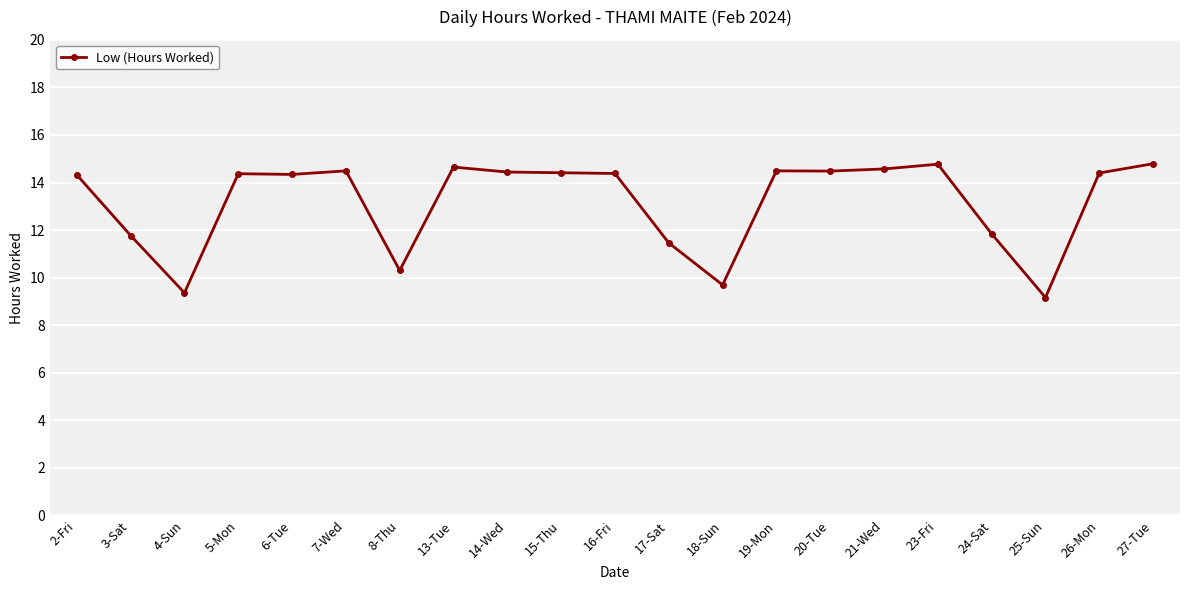

What is the value of the 16th point from the left?

14.6